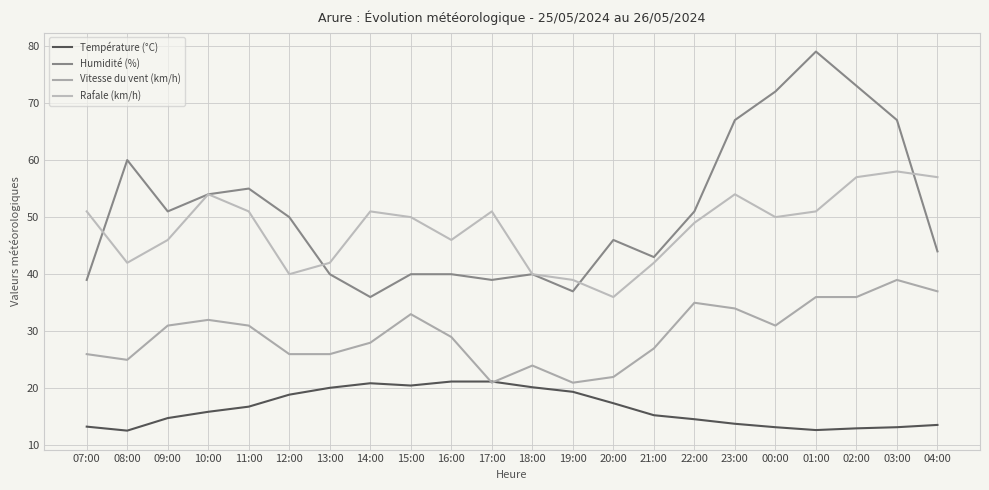

Which has a higher value, 16:00 or 02:00?

16:00